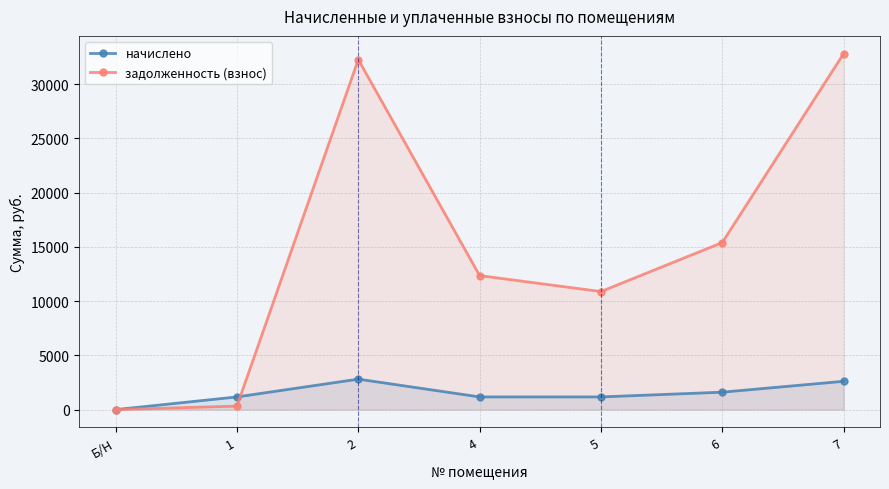

What is the value of the задолженность (взнос) point at the 4th from the left?

12352.0